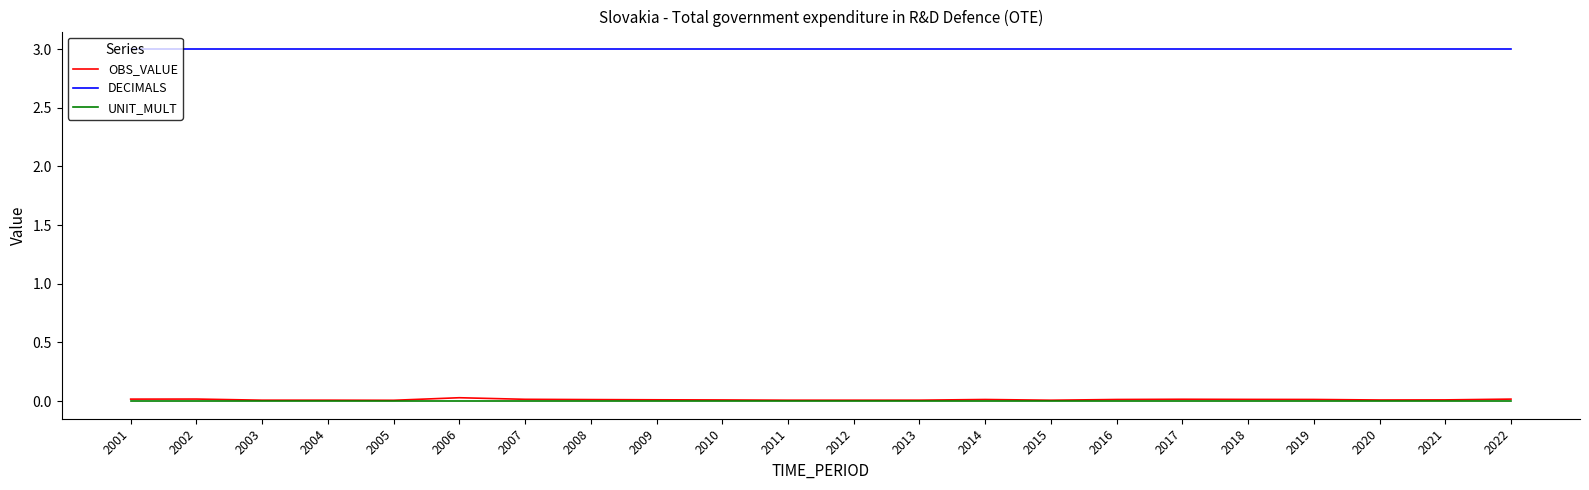

True or false: DECIMALS has a value of 3.0 at 2011.

True